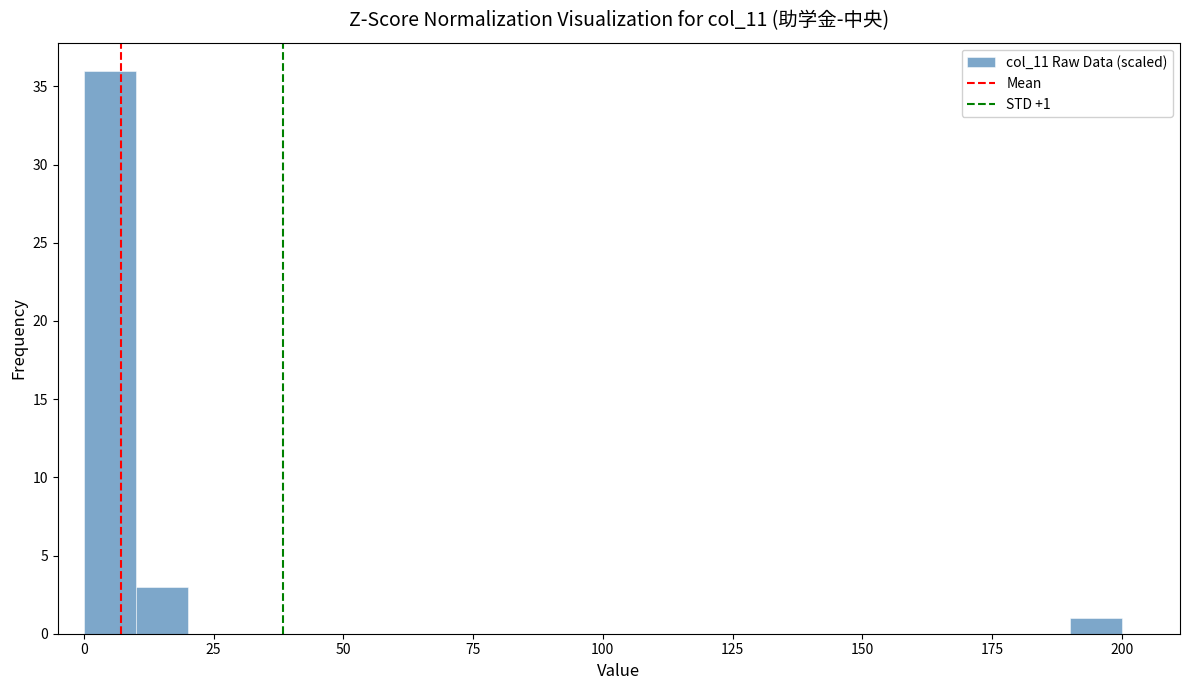

Read against the x-axis, roughly where is the centre of the tallest bar?

5